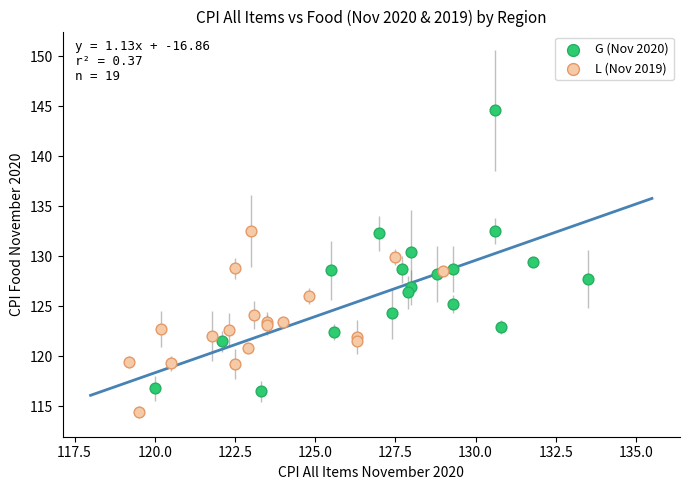

Which series has the widest spread of Y values?

G (Nov 2020)